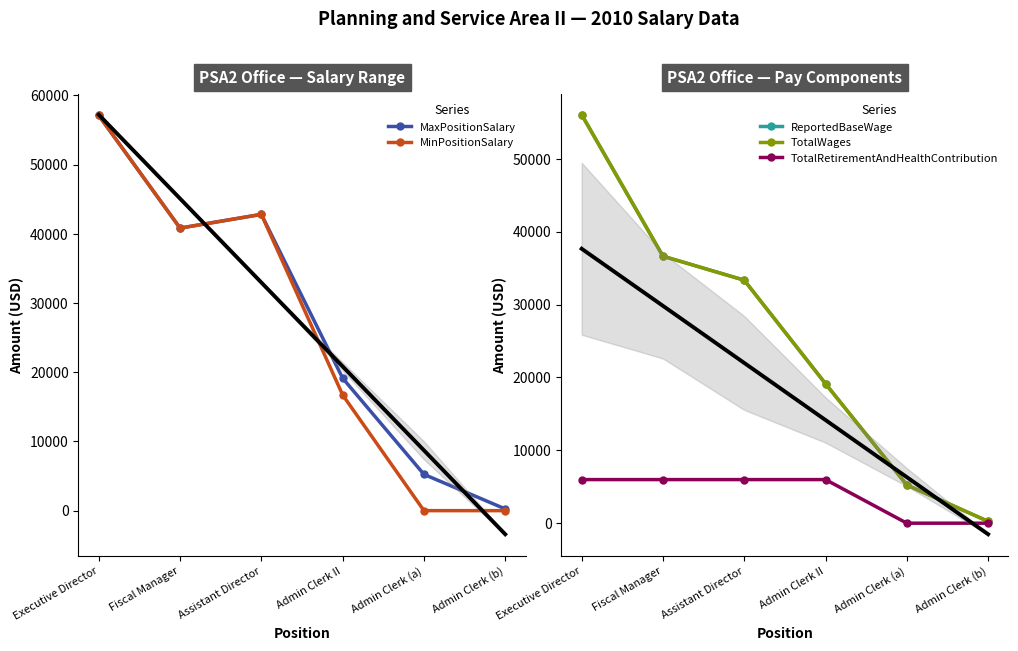

What is the difference between the MinPositionSalary values at Fiscal Manager and Admin Clerk II?

24109